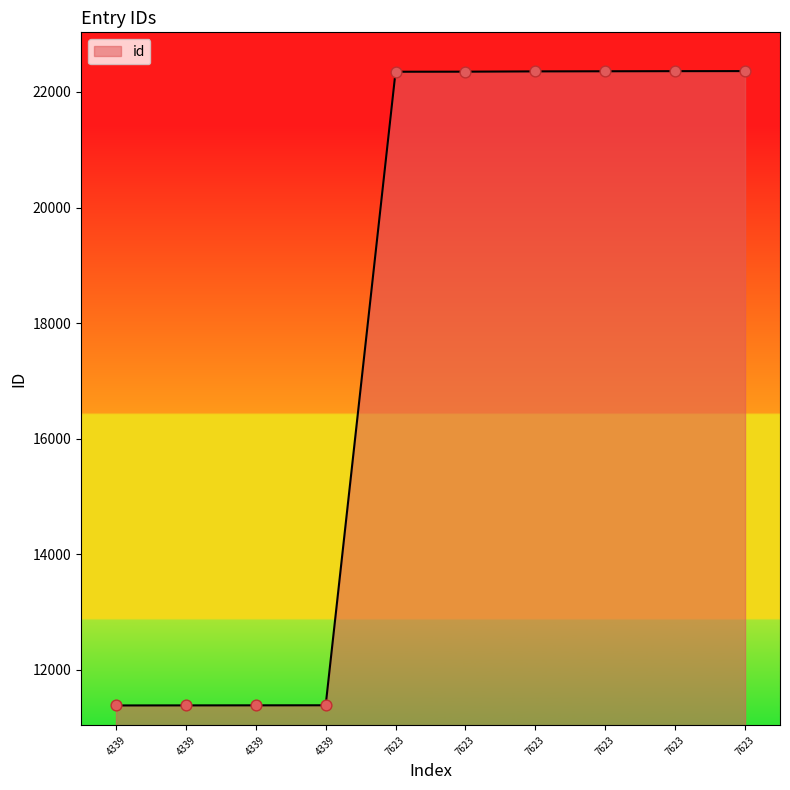

What is the change in value from 4339 to 7623?

+10976